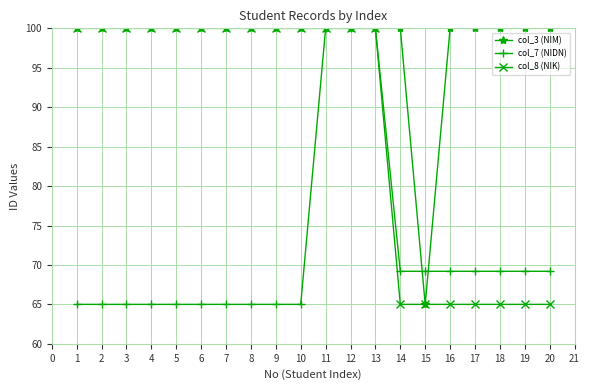

Rank the series by their average value, from lowest to highest.

col_7 (NIDN), col_8 (NIK), col_3 (NIM)